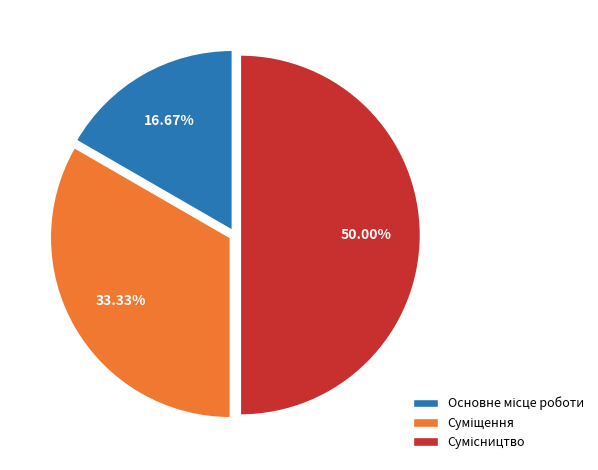

Does Основне місце роботи represent more than half of the total?

No